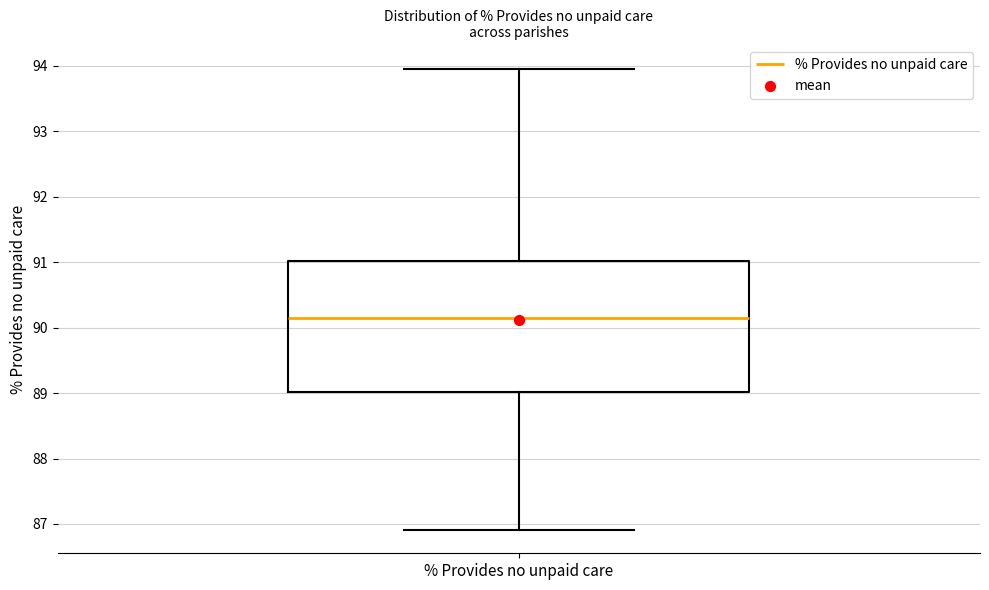

Where is the lower edge of the box for % Provides no unpaid care on the y-axis? The values are not printed on the chart, so give them approximately, as read against the axis.

89.0